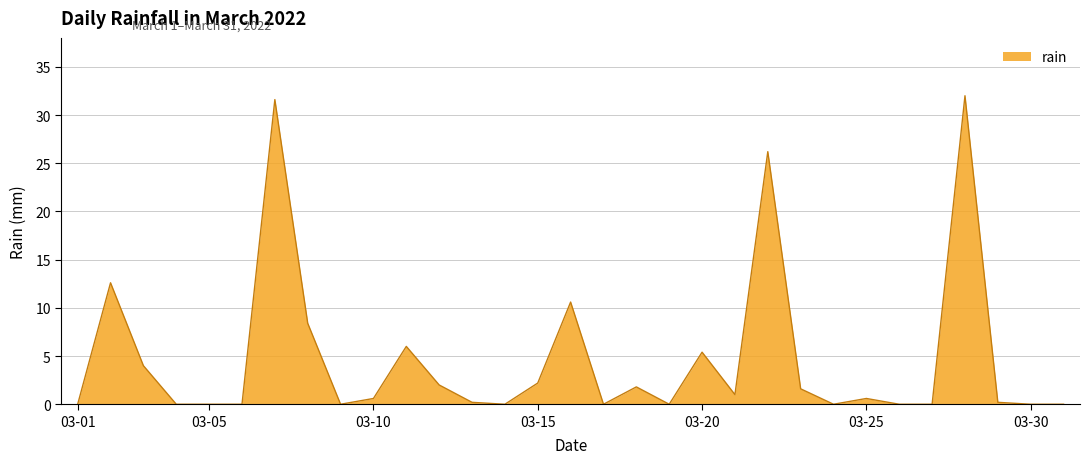

True or false: there are more than 0 points higher than both neighbors.

True